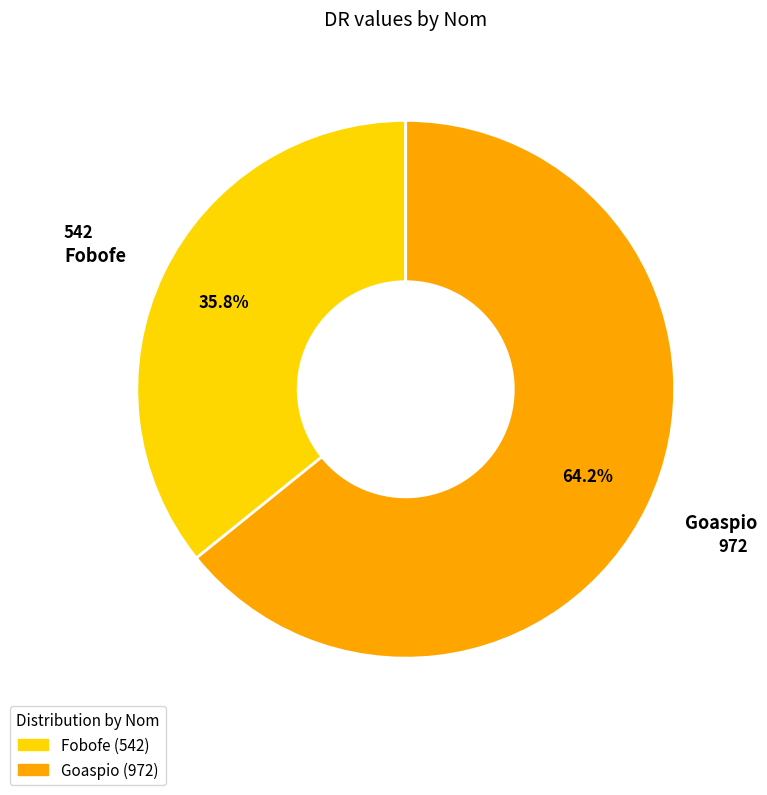

Which category has the biggest portion of the pie?

Goaspio